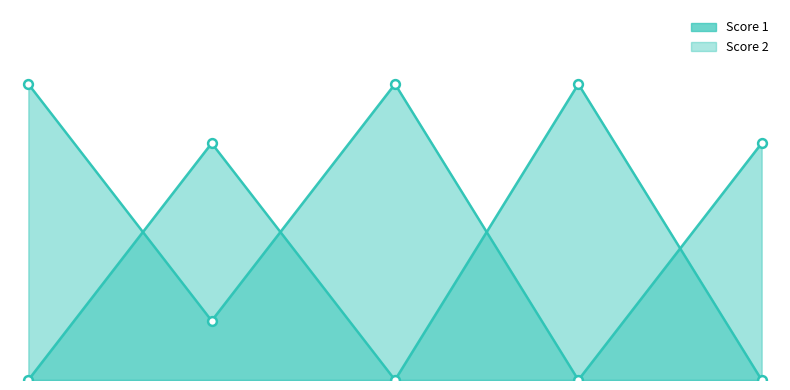

What are all the series names shown in the legend?

Score 1, Score 2